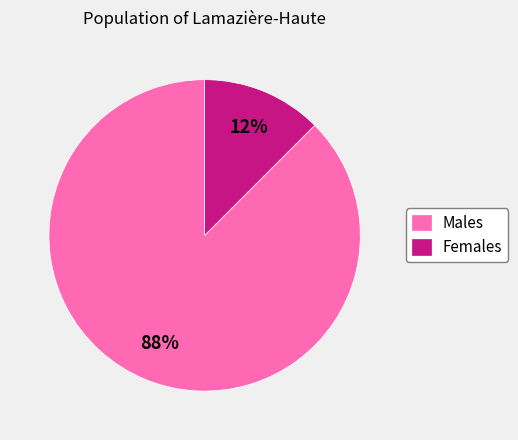

Combined, do Males and Females account for over 50%?

Yes